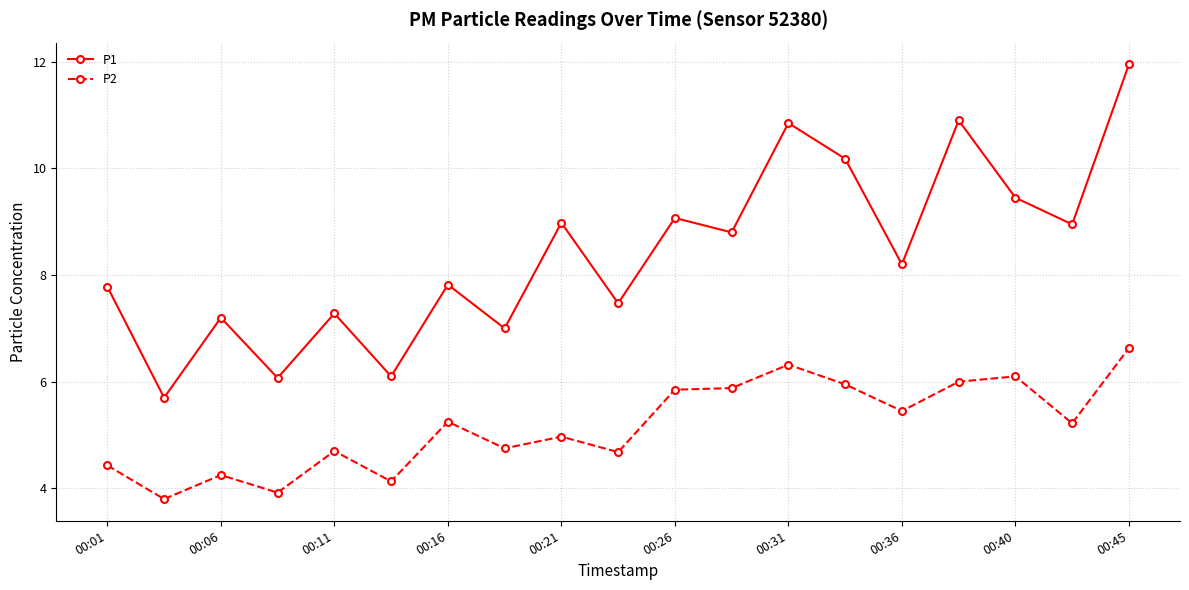

Which series has the largest total across all categories?

P1